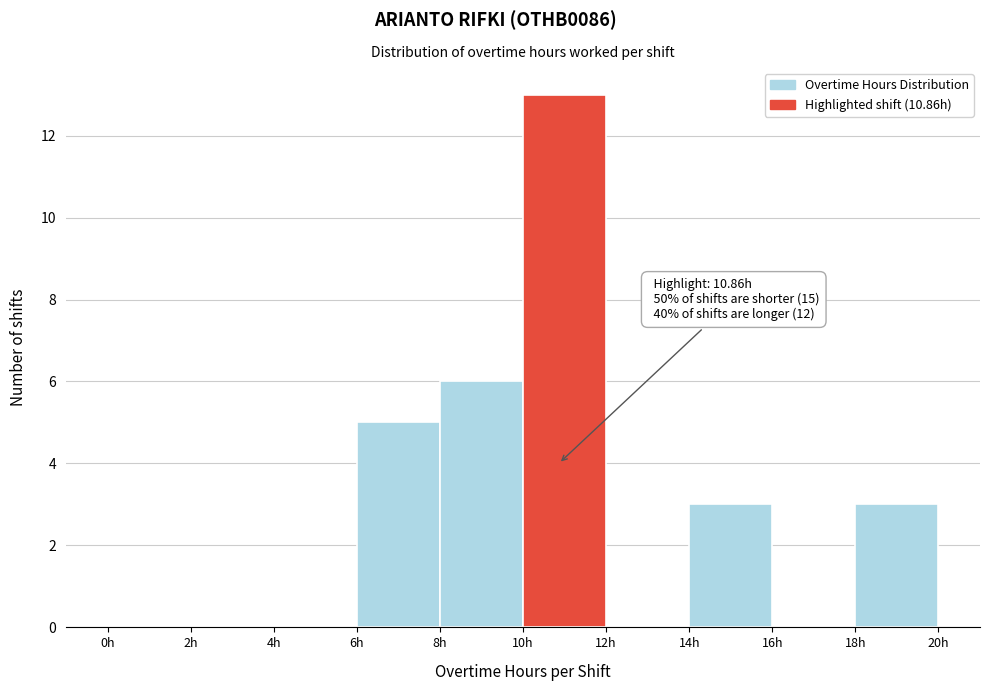

Which range on the x-axis has the tallest bar?

10 to 12